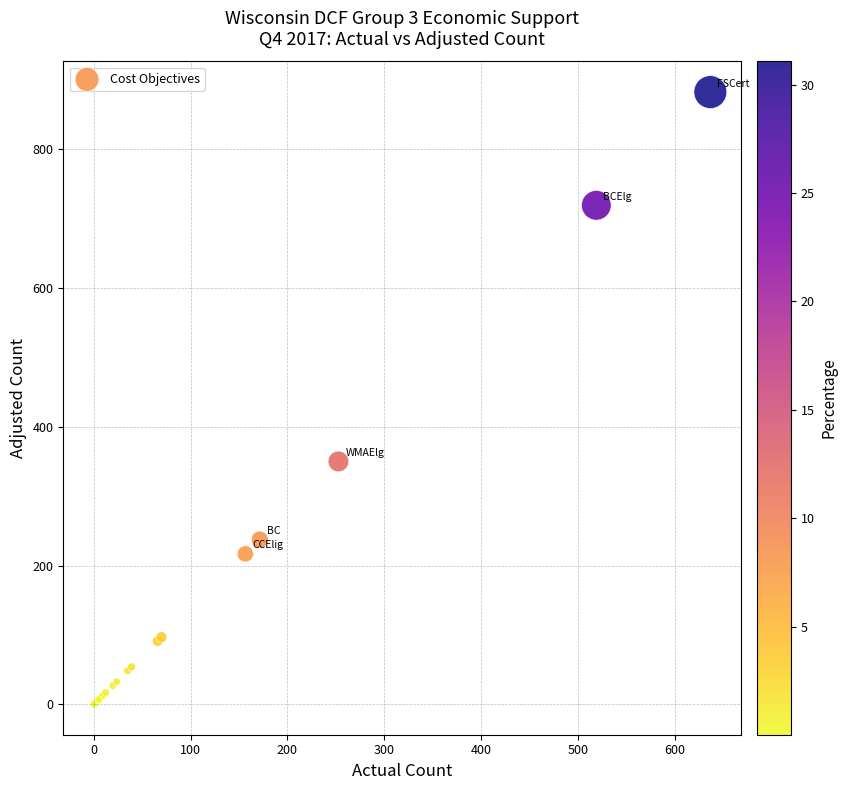

What Y value in the scatter plot is closest to 441?

350.0